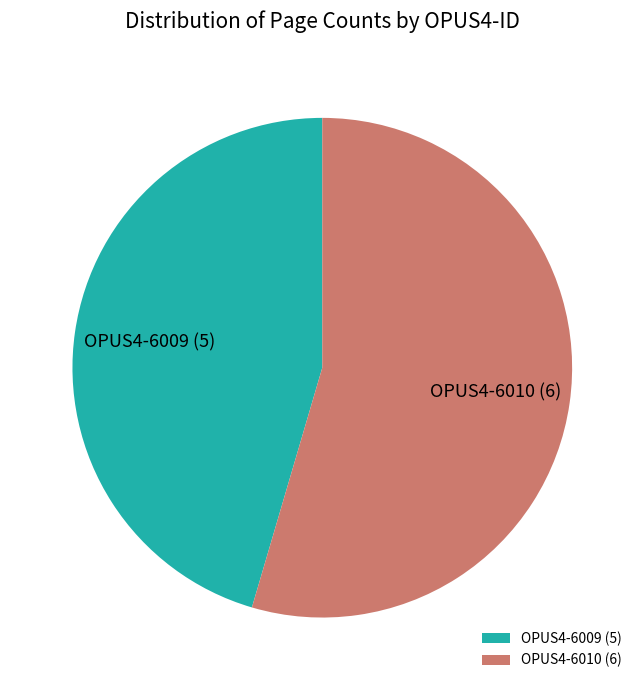

Which slice is the smallest?

OPUS4-6009